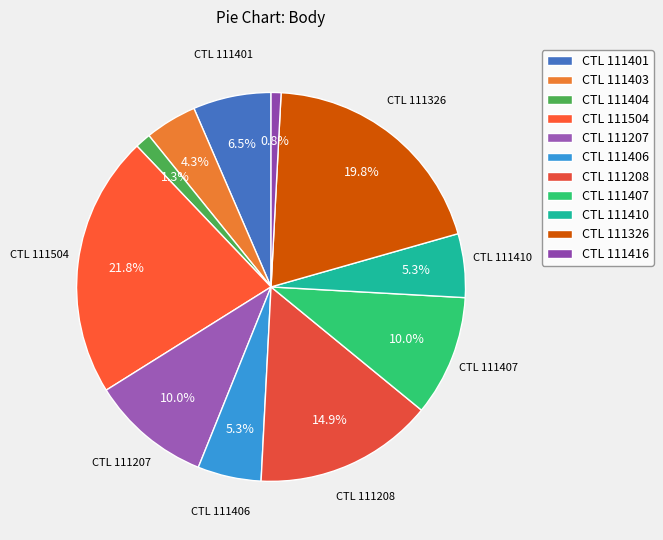

To the nearest percent, what is the average slice percentage?

9%